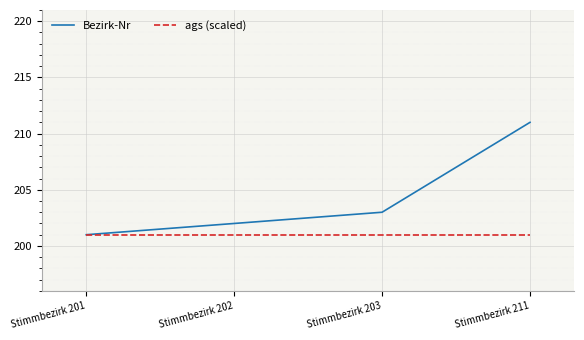

Which series has the largest total across all categories?

Bezirk-Nr